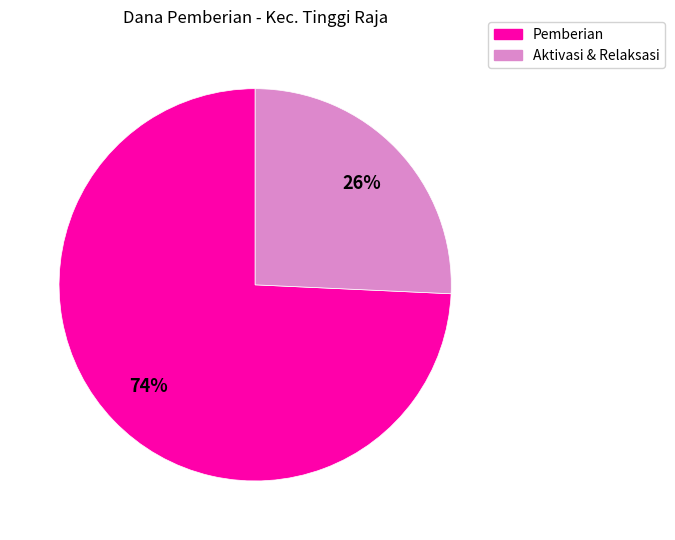

Is there any slice that represents more than half of the pie?

Yes